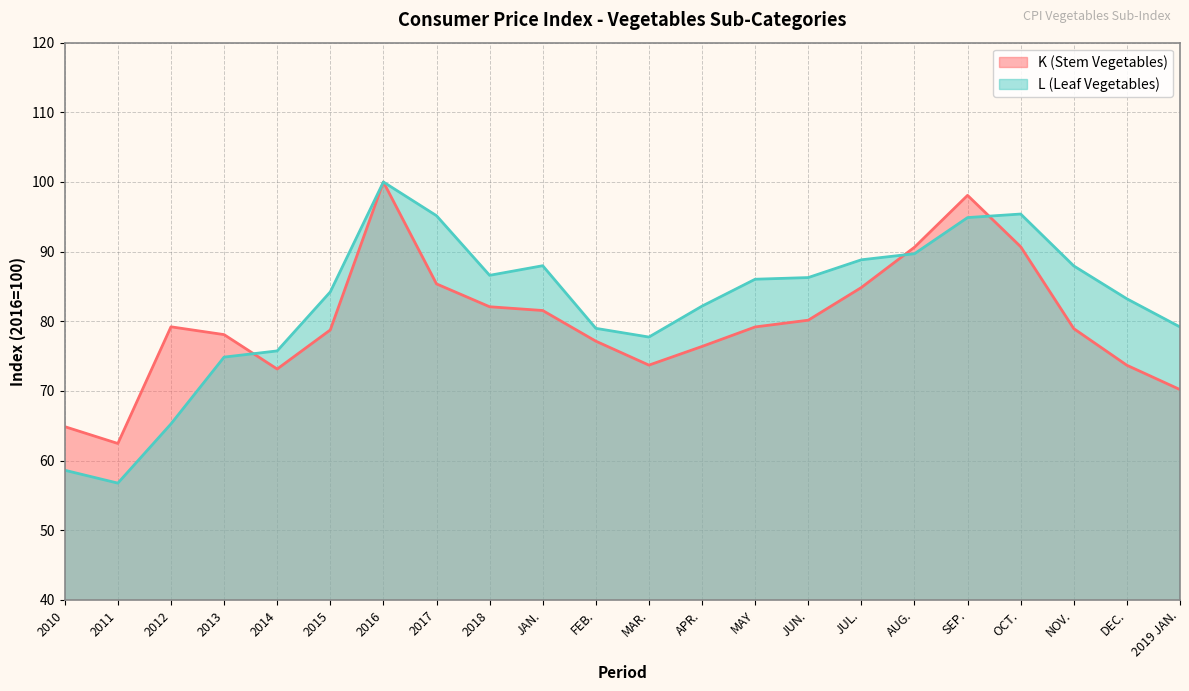

The L (Leaf Vegetables) series shows 89.7 at AUG.. True or false?

True